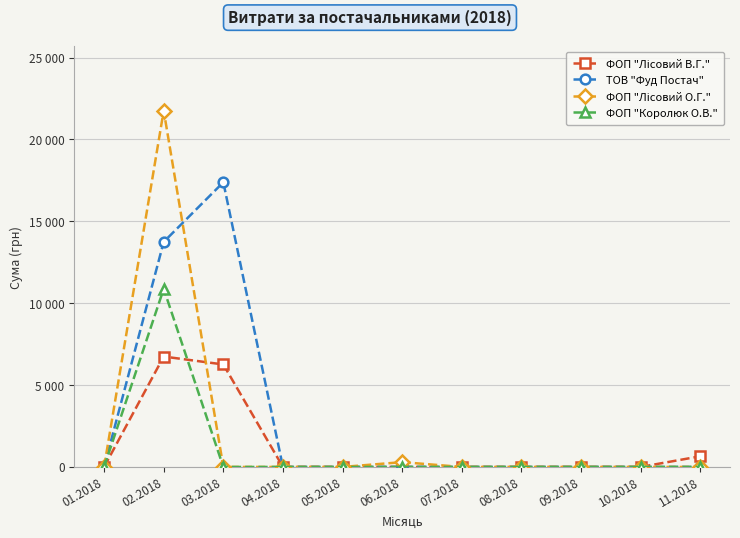

Is this an area chart (filled region under the line)?

No